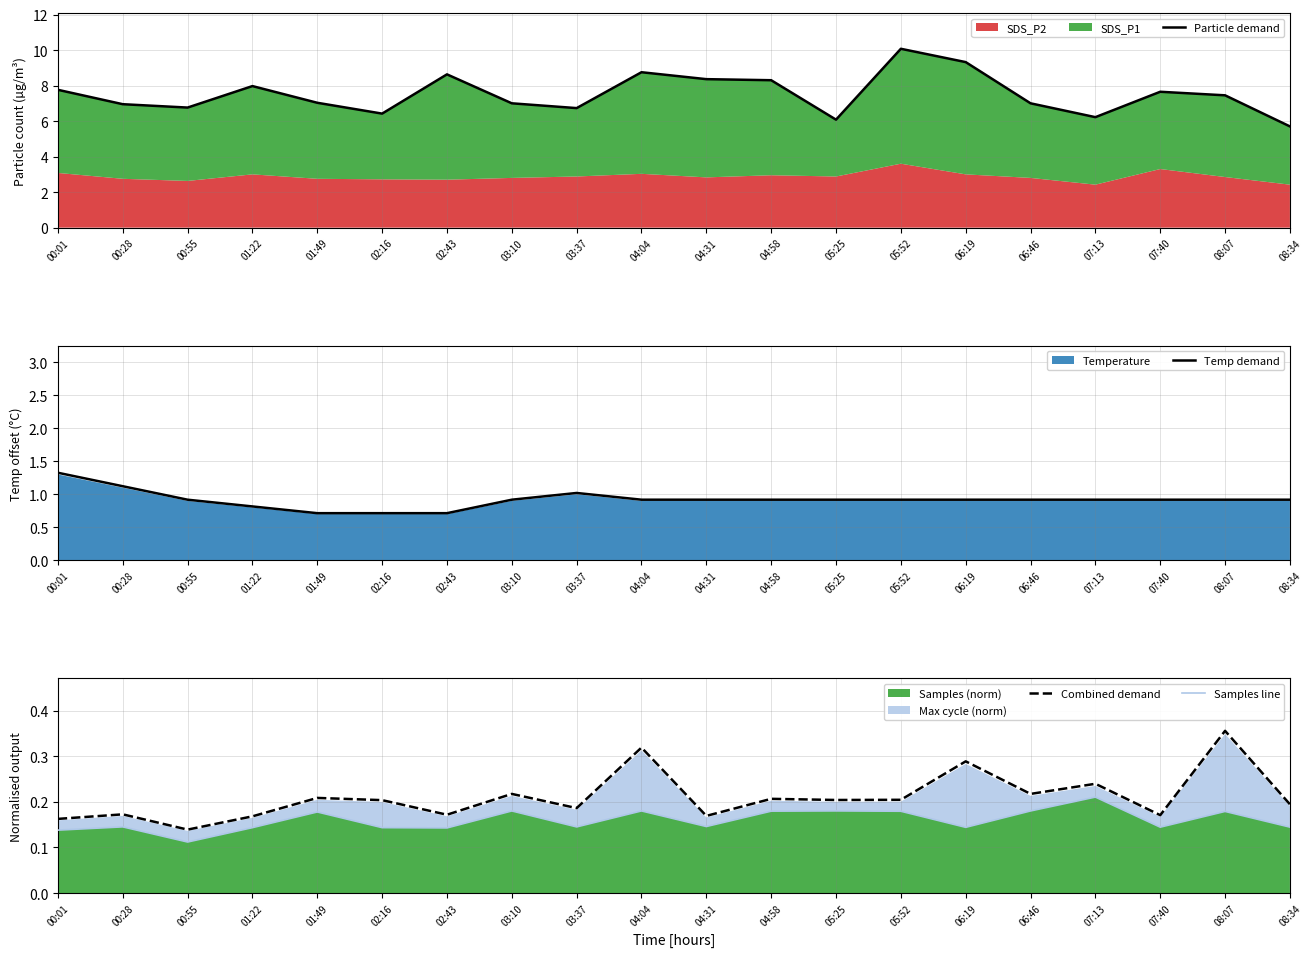

Which series has the largest total across all categories?

Particle demand